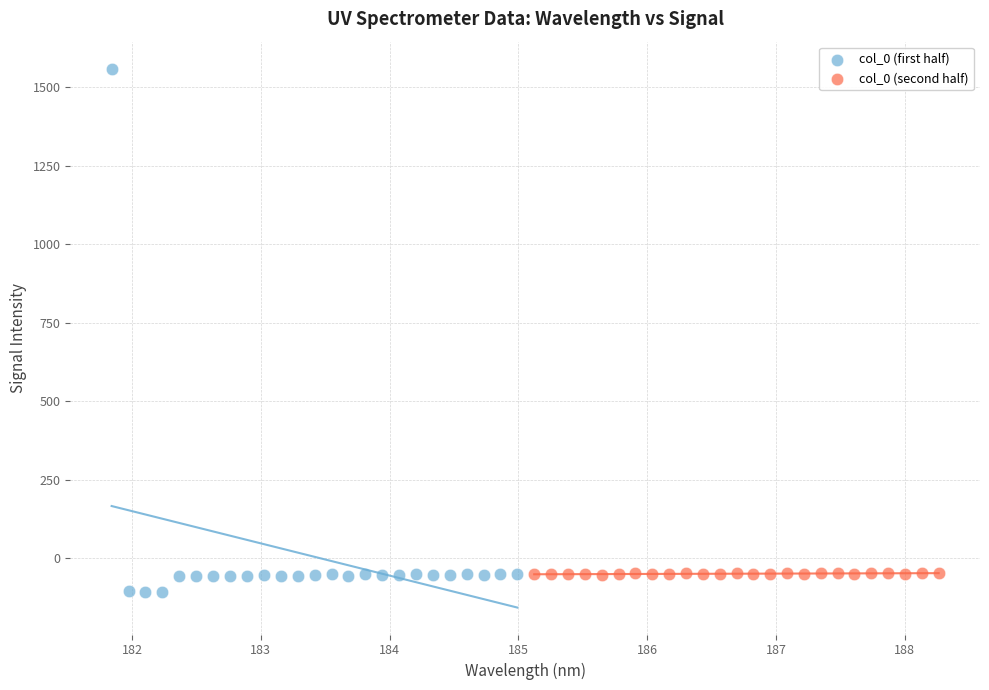

Which series contains the highest Y value?

col_0 (first half)